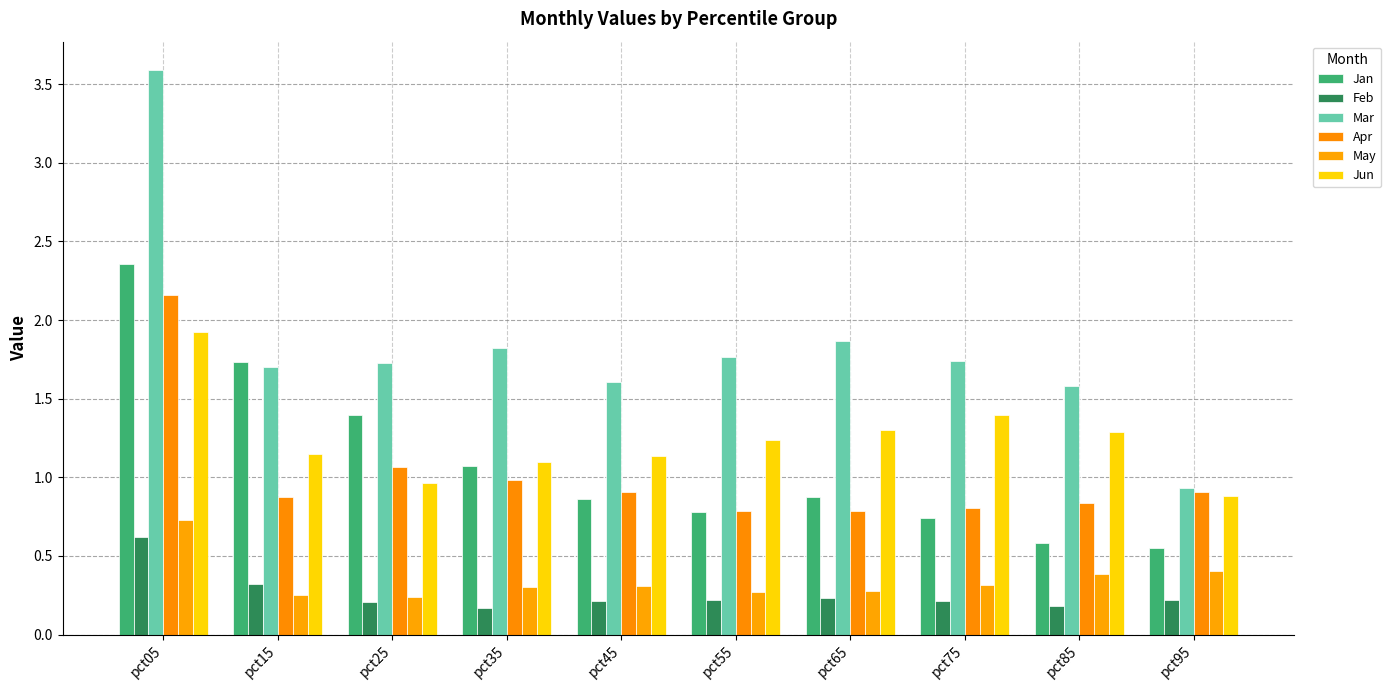

How many distinct data groups are displayed?

6